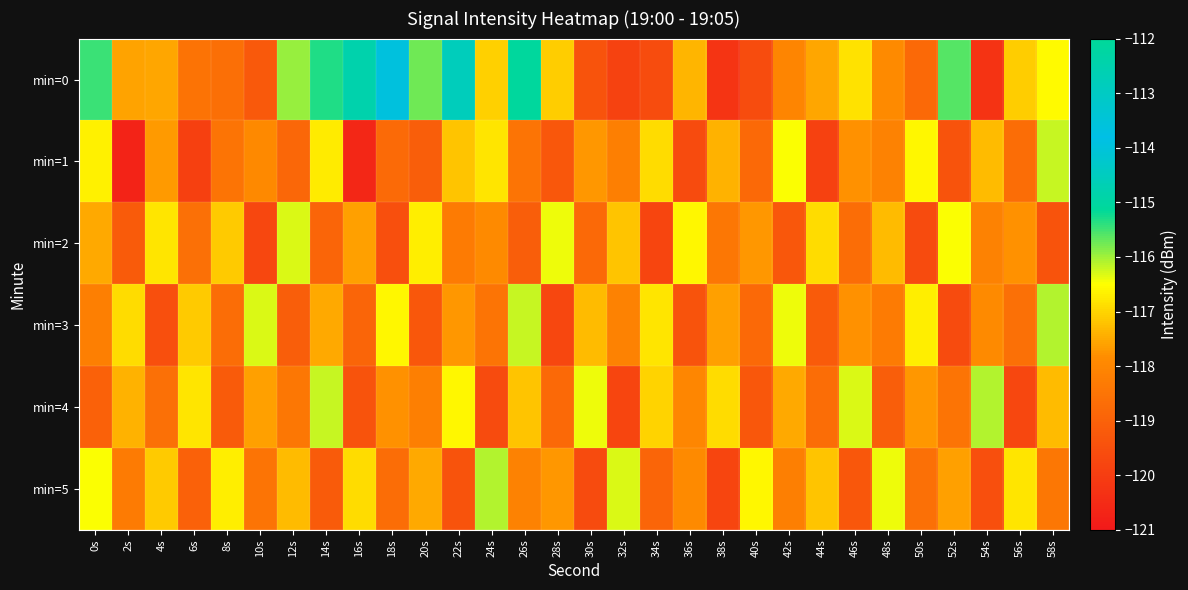

Which series has the widest spread of values?

min=0